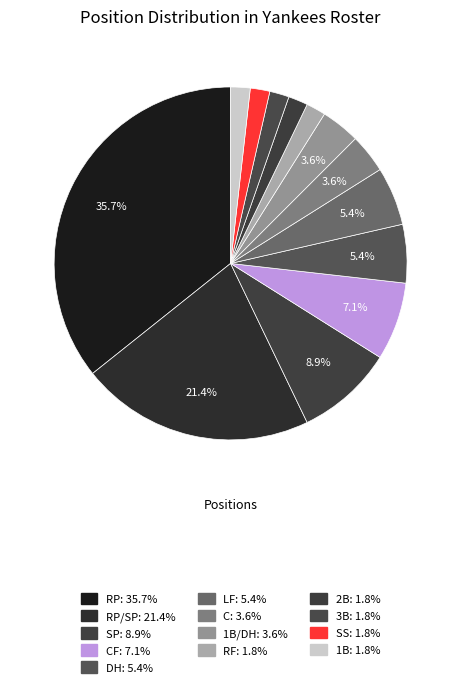

How many segments does this pie chart have?

13